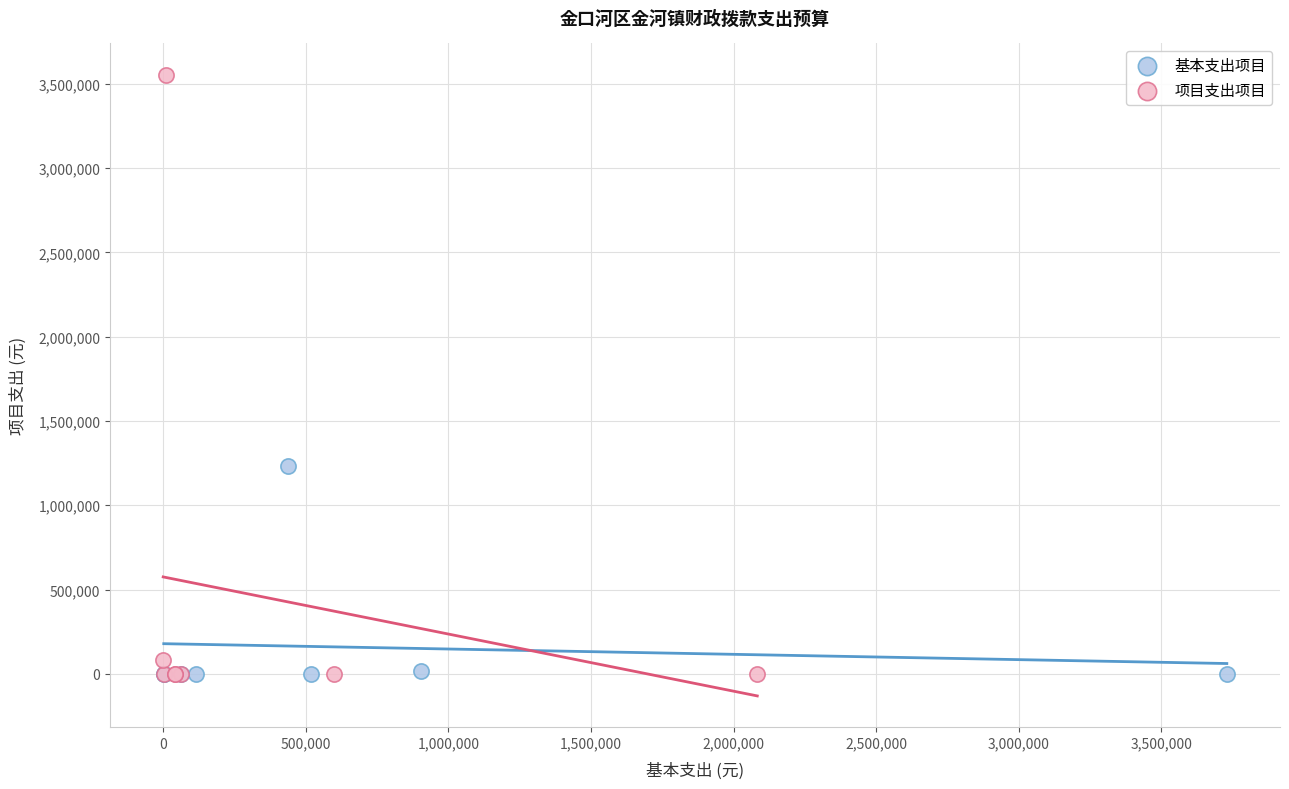

Which series reaches the maximum Y coordinate?

项目支出项目